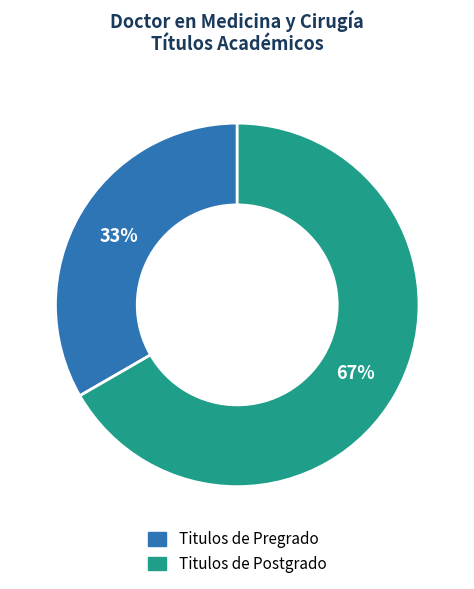

Is there any slice that represents more than half of the pie?

Yes